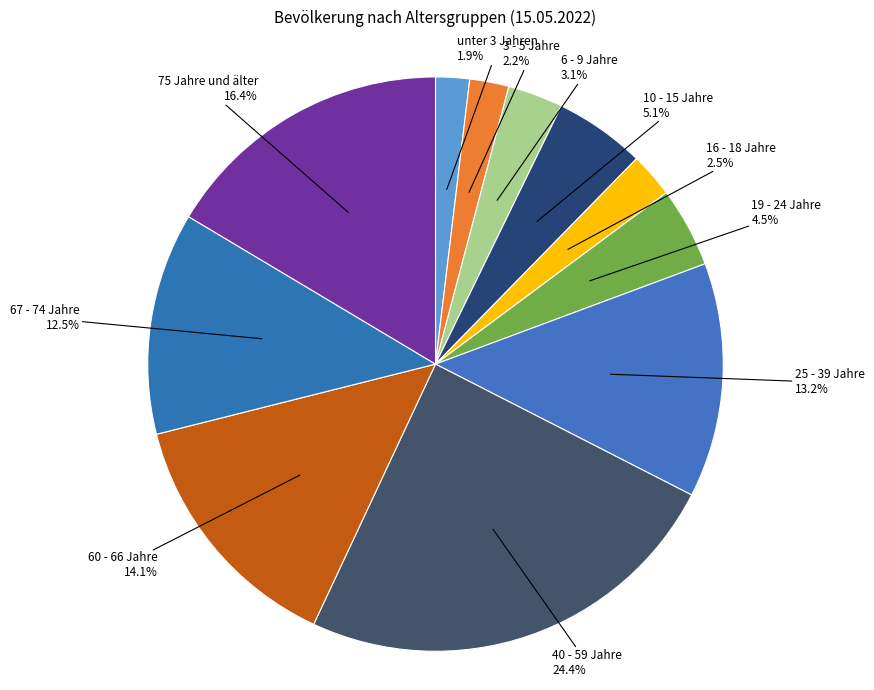

How many slices are in this pie chart?

11